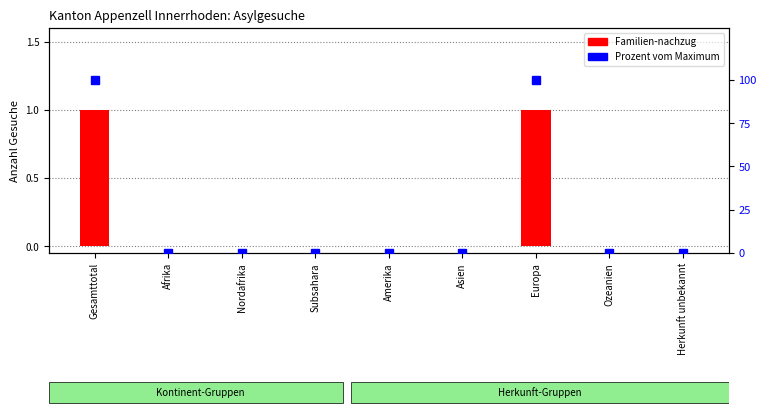

What is the label of the 8th bar from the right?

Afrika